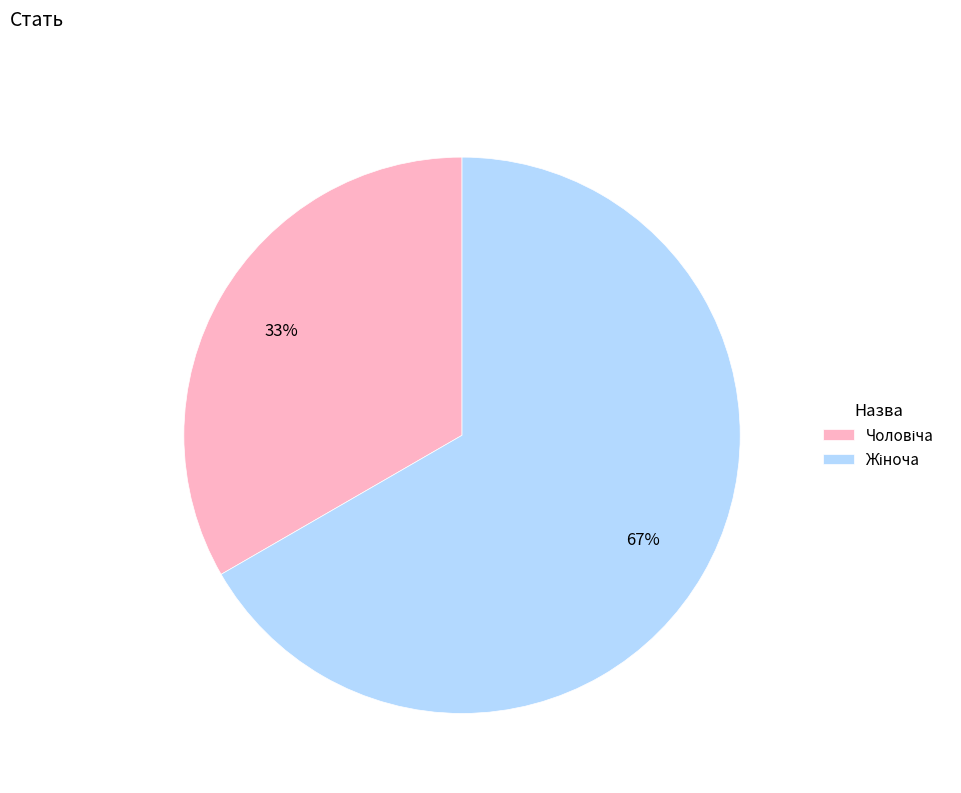

Is there a majority slice in this chart?

Yes